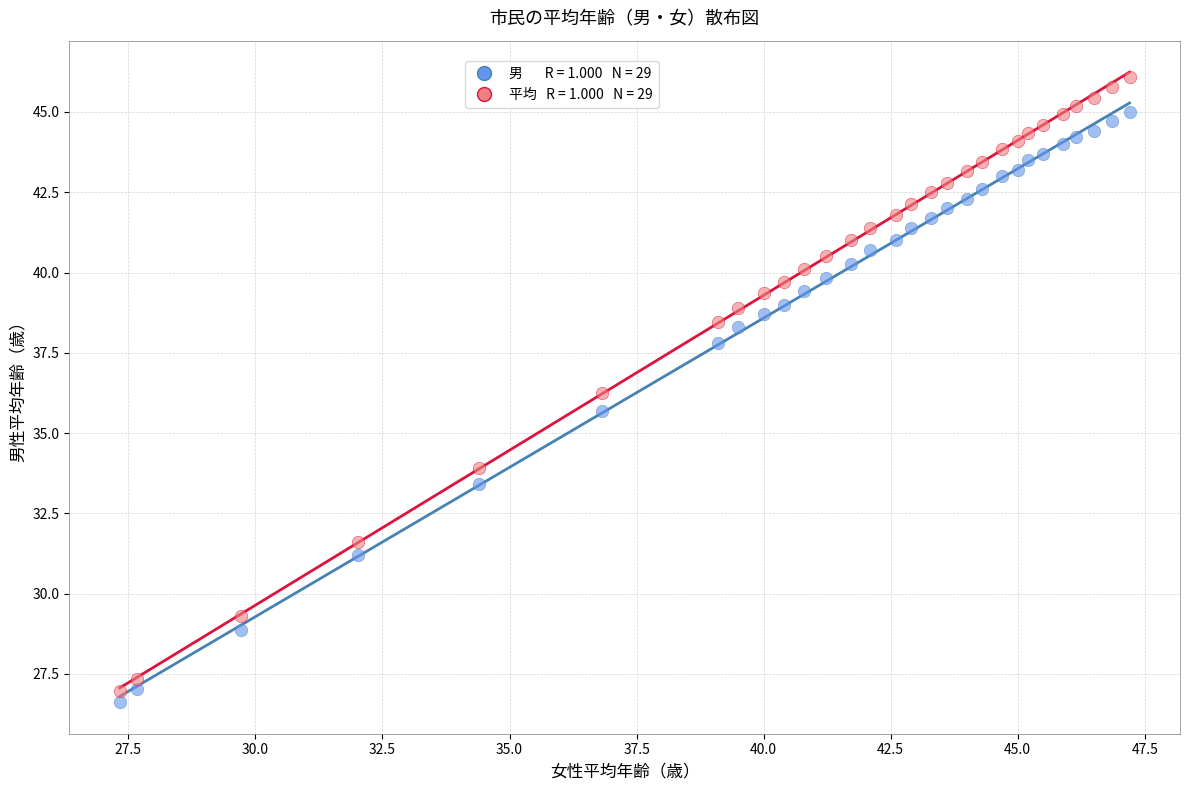

Across all data points, what is the range of X values (max minus min)?

19.9